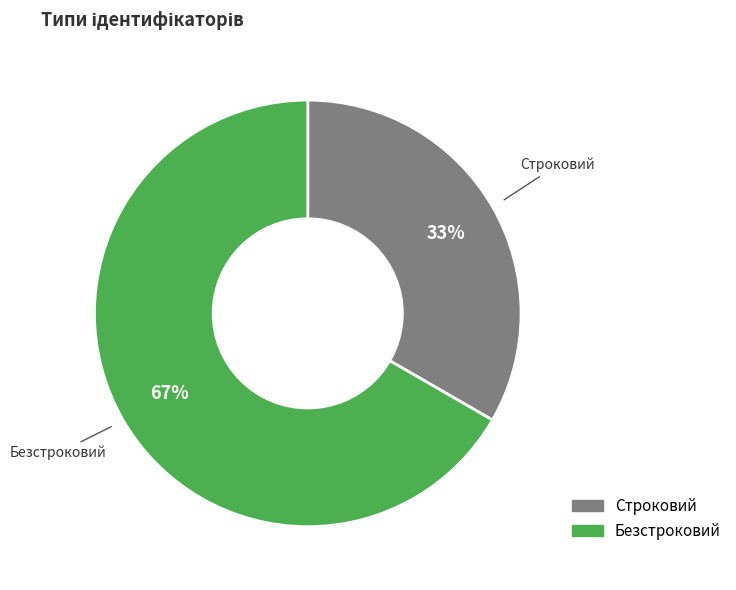

To the nearest percent, what is the average slice percentage?

50%